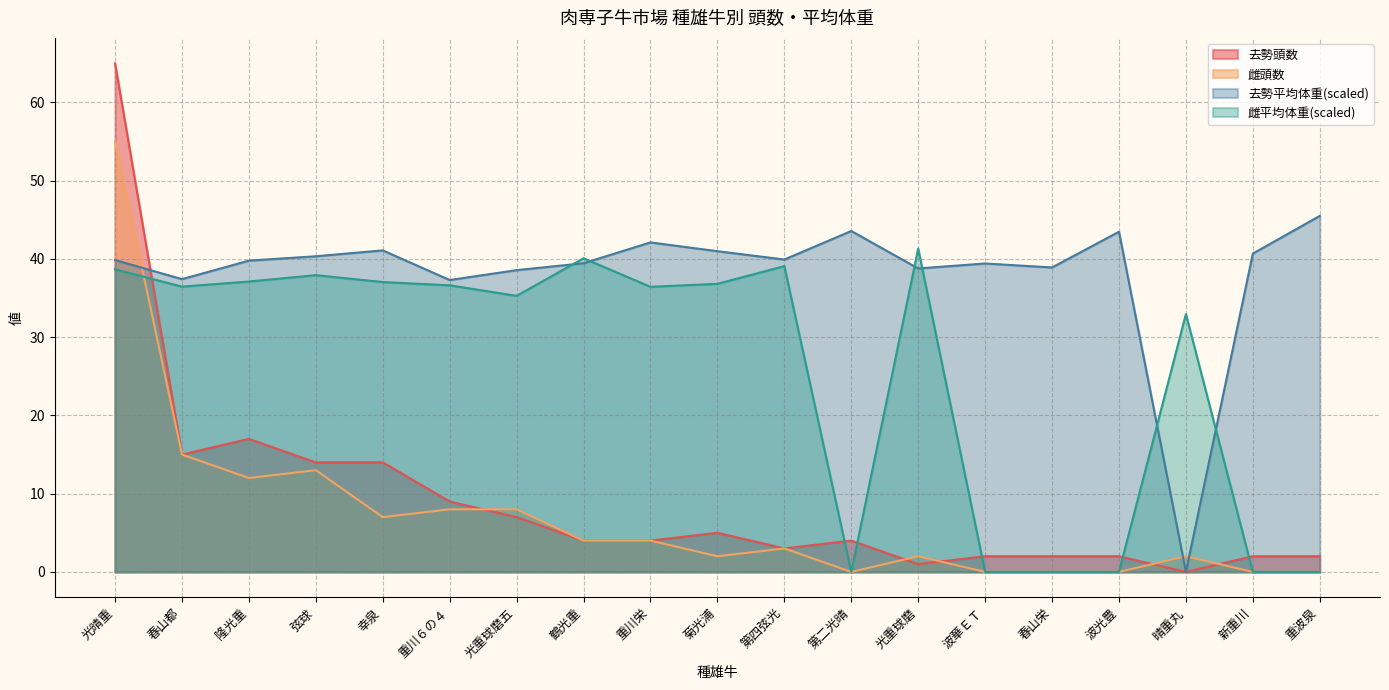

Does the chart have visible grid lines?

Yes